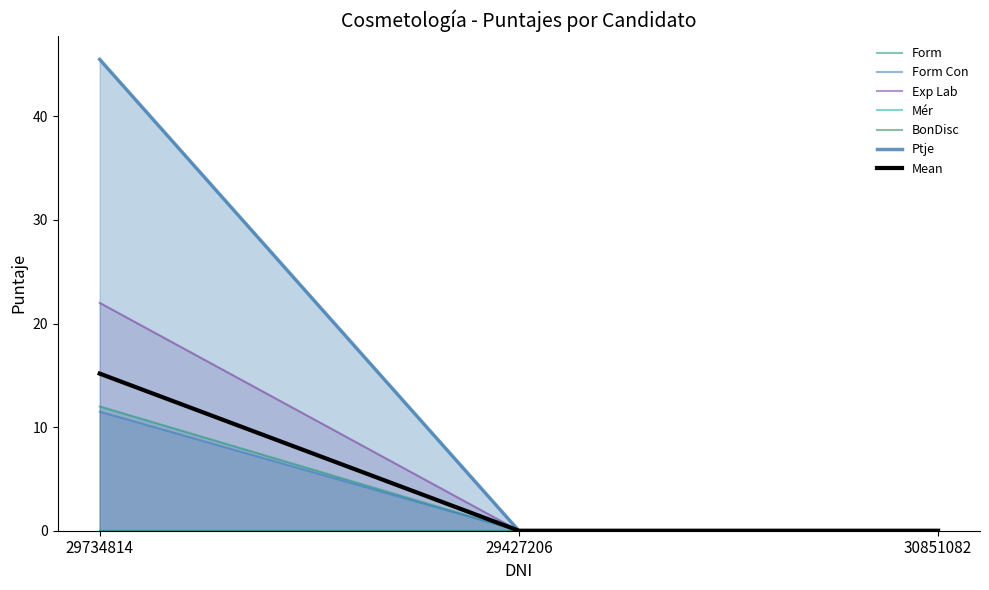

What is the sum of the Form Con values at 30851082 and 29734814?

11.5